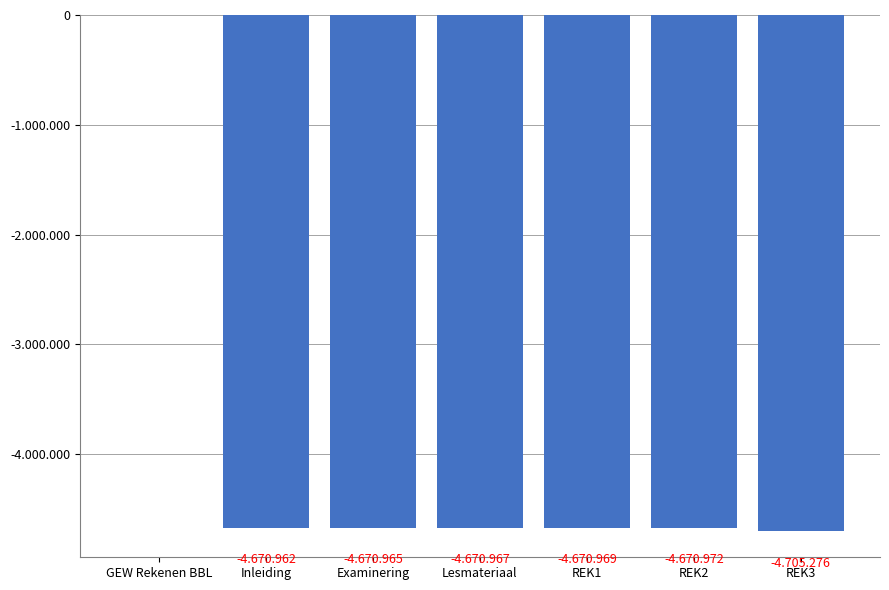

Is it true that the value at Inleiding is -2065841?

False